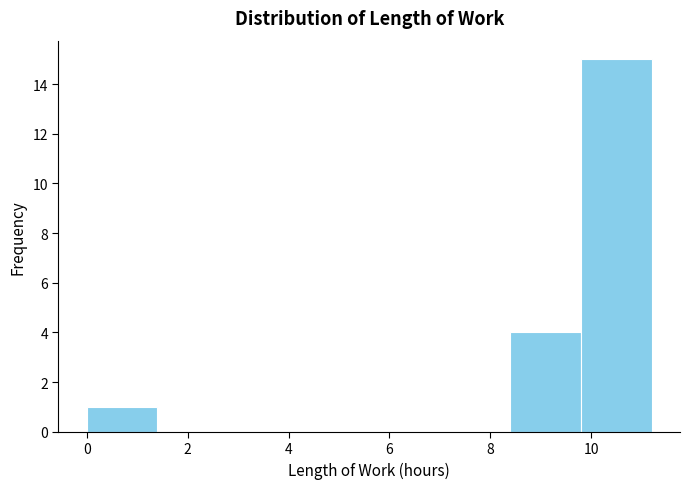

Reading left to right, list every bar in this chart as the range it spans on the x-axis followed by its height. The values are not printed on the chart, so give them approximately, as read against the axis.

0.0 to 1.4: 1
1.4 to 2.8: 0
2.8 to 4.2: 0
4.2 to 5.6: 0
5.6 to 7.0: 0
7.0 to 8.4: 0
8.4 to 9.8: 4
9.8 to 11.2: 15